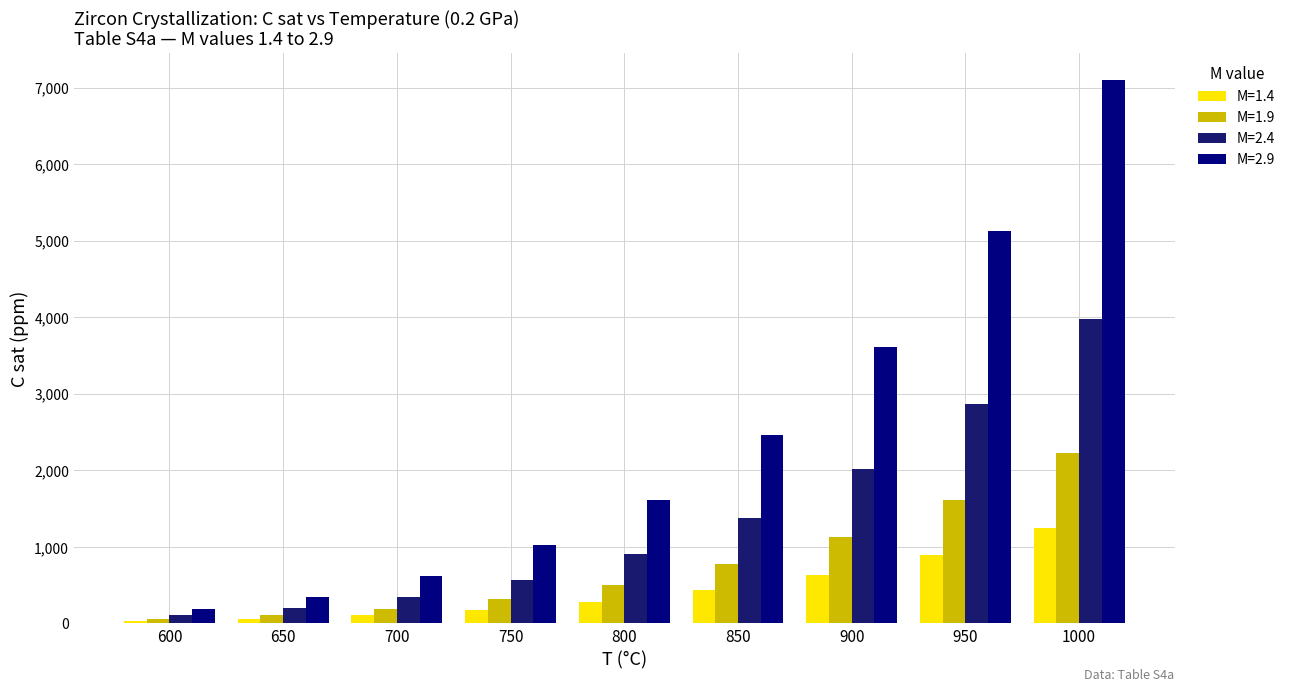

Count the number of categories in the chart.

9